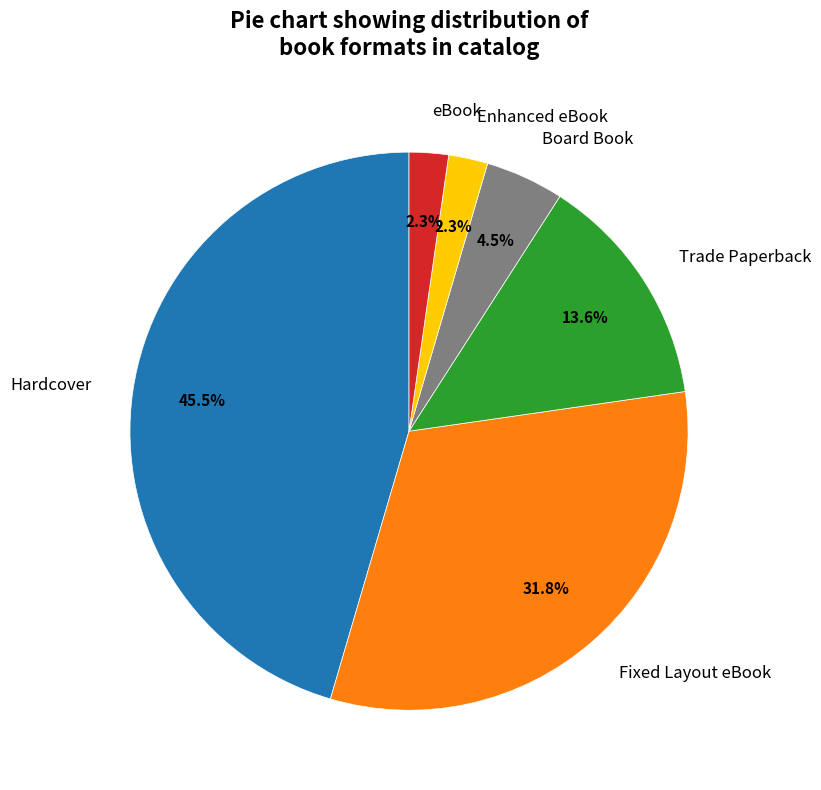

Is eBook the majority of the pie?

No